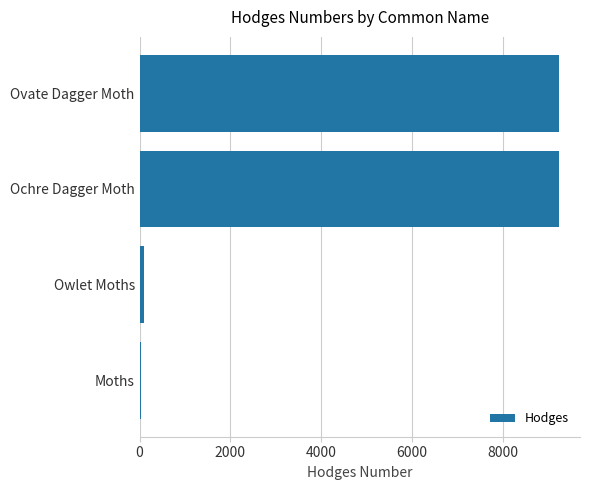

Where is the data nearest to the value 4636?

Owlet Moths